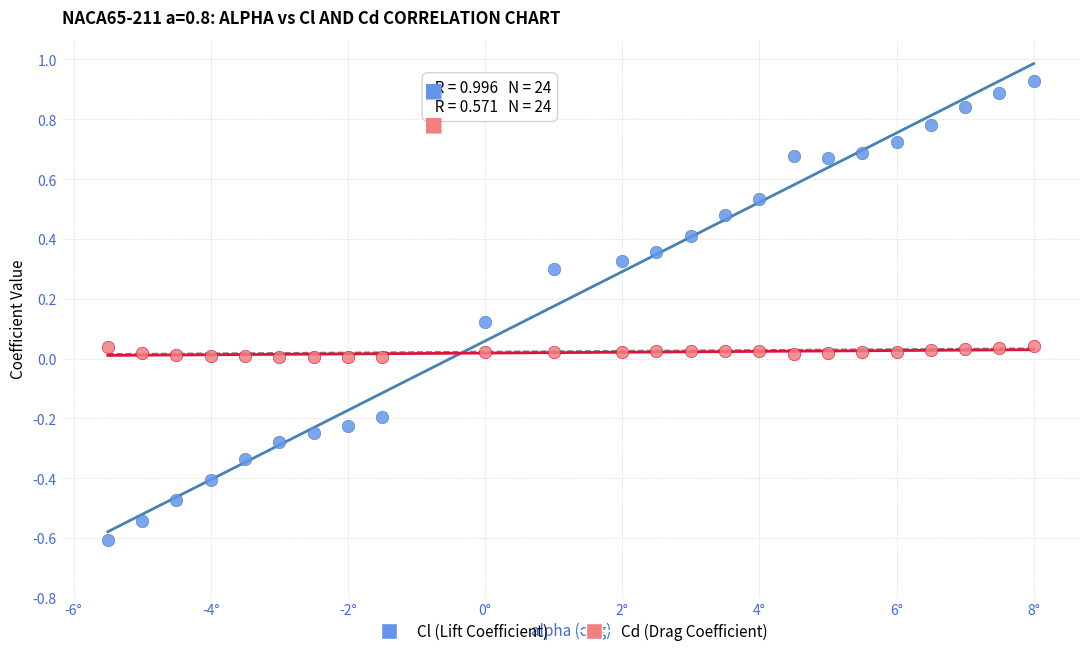

Which series has the widest spread of Y values?

Cl (Lift Coefficient)